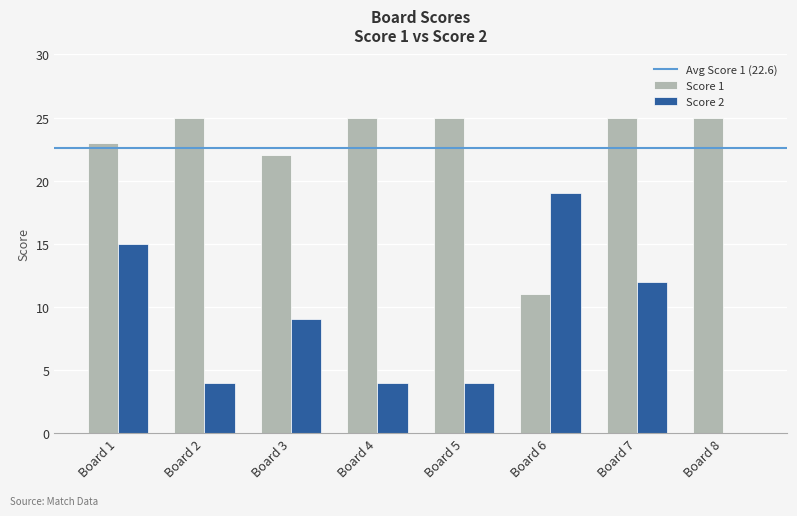

Where is Score 1 nearest to the value 18?

Board 3